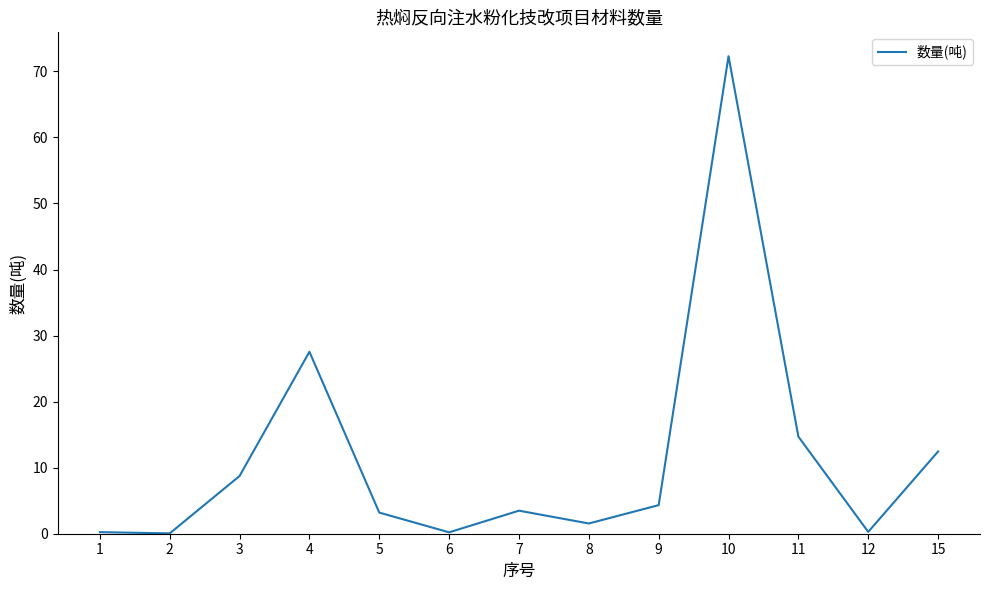

What is the change in value from 8 to 9?

+2.8